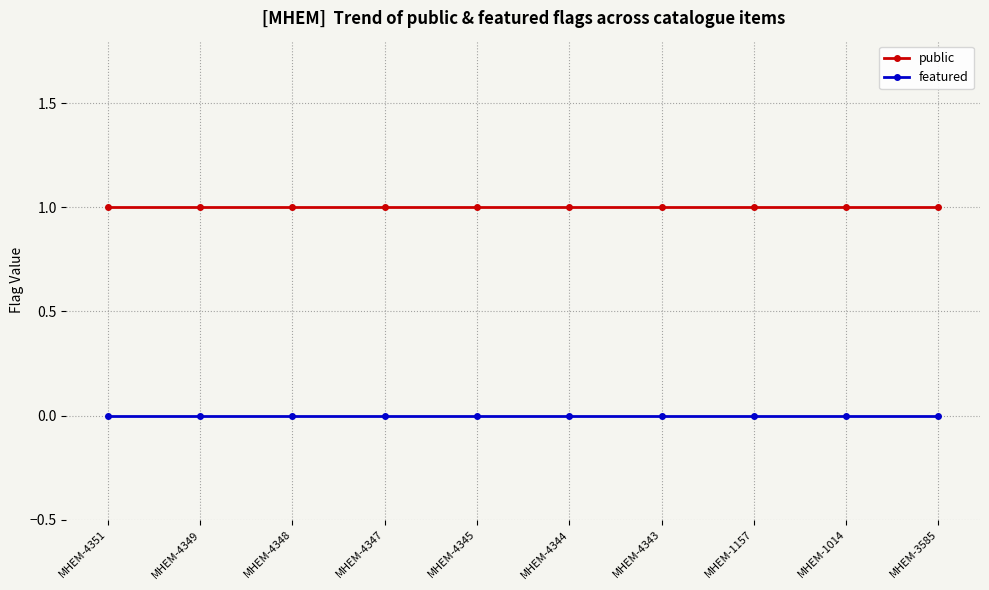

True or false: public has a value of 1 at MHEM-4345.

True